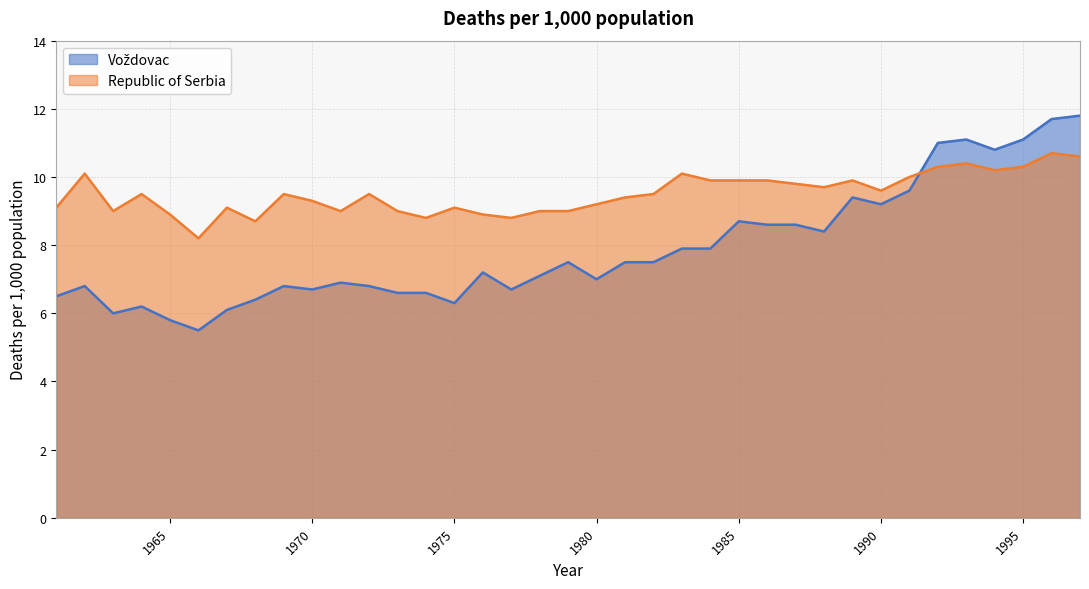

What is the value of the Vozdovac point at the 26th from the left?

8.6